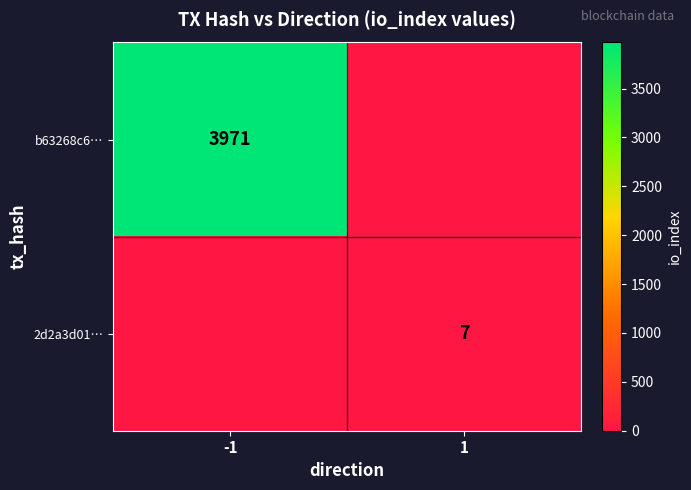

What is the total value across all series at 1?

7